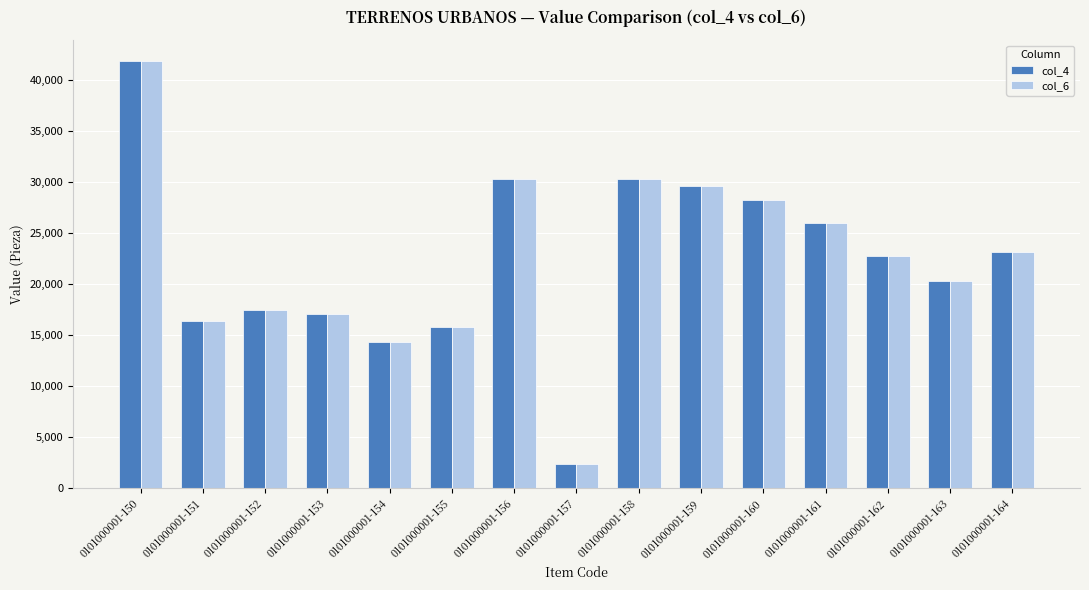

Where does the col_4 series first go above 22800?

0101000001-150